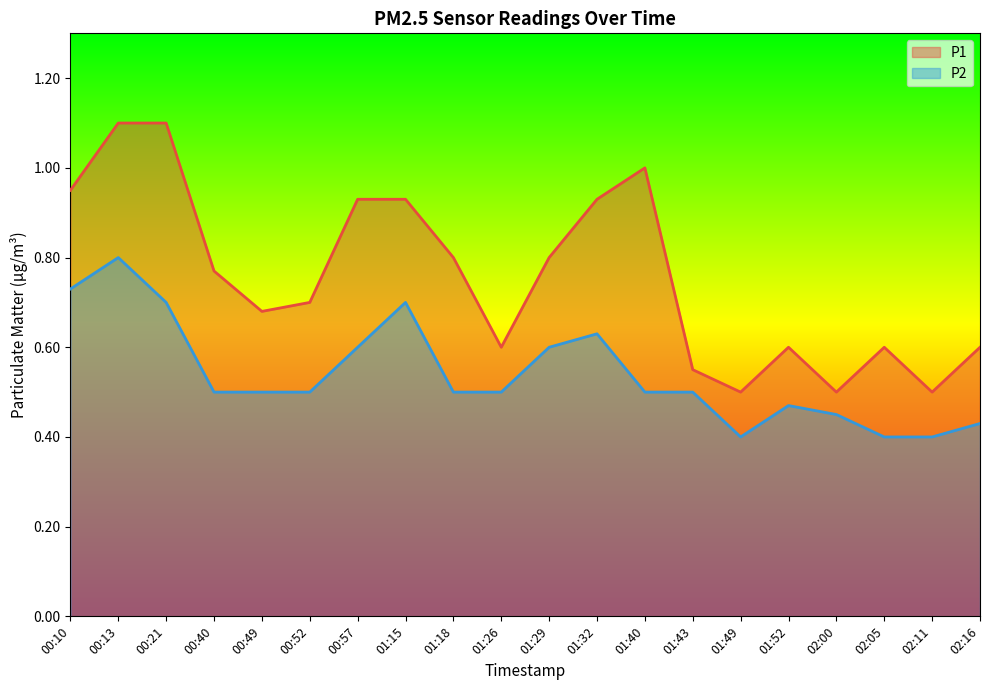

Between 01:49 and 00:10, which is larger?

00:10